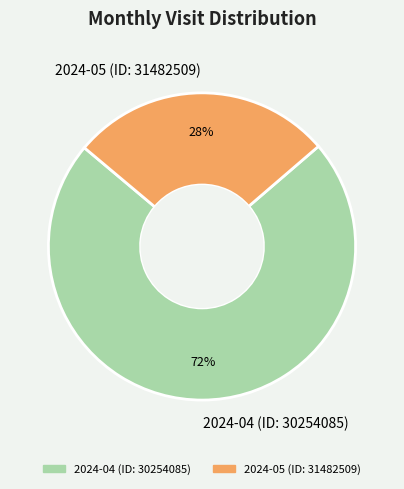

To the nearest percent, what is the average slice percentage?

50%